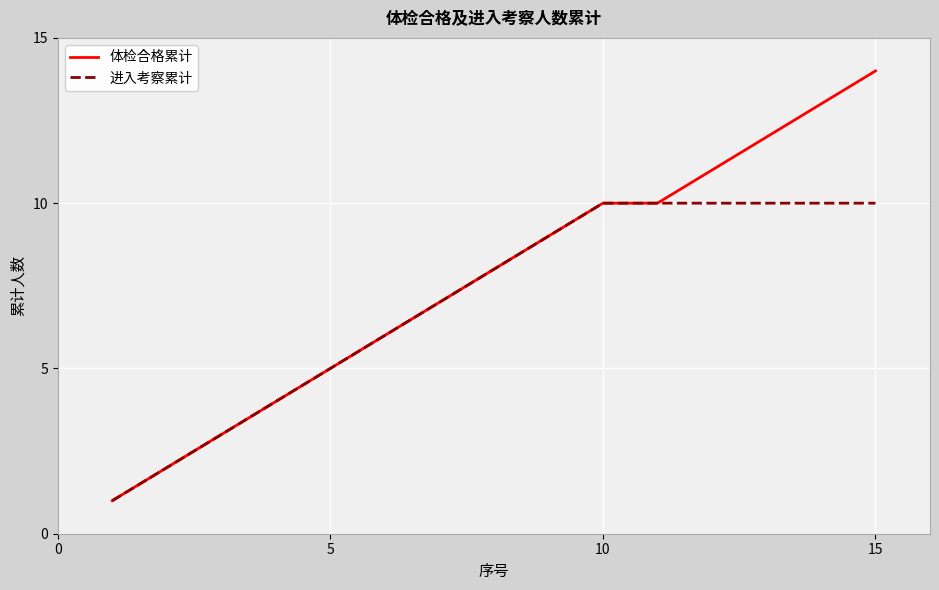

Which series has the largest total across all categories?

体检合格累计